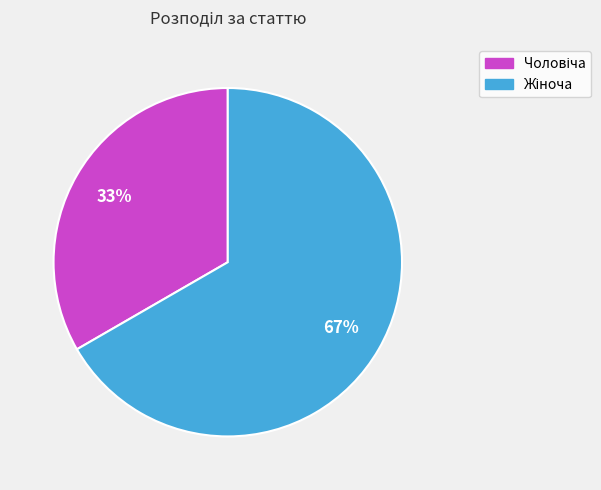

Is there any slice that represents more than half of the pie?

Yes